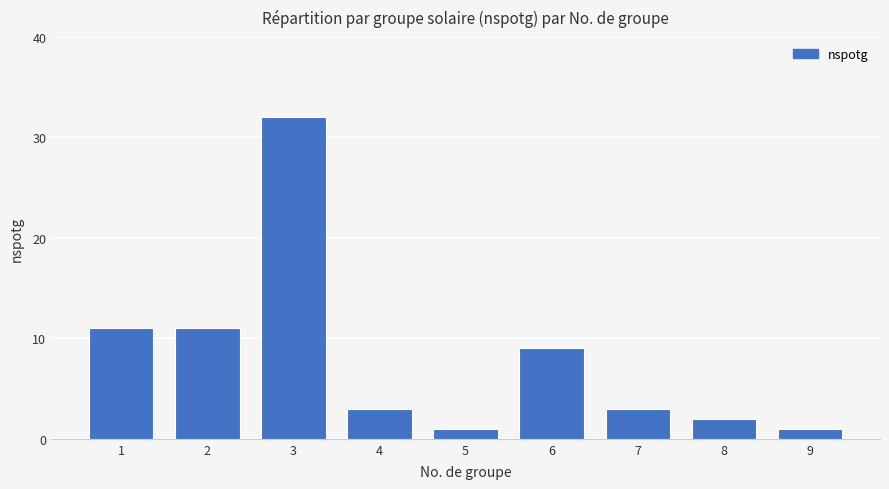

Are the bars grouped side by side (vs. stacked)?

No